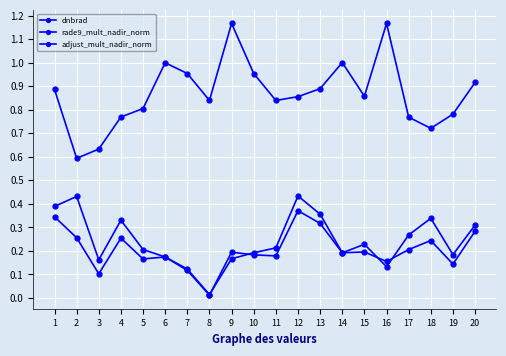

What is the total value across all series at 1?

1.6